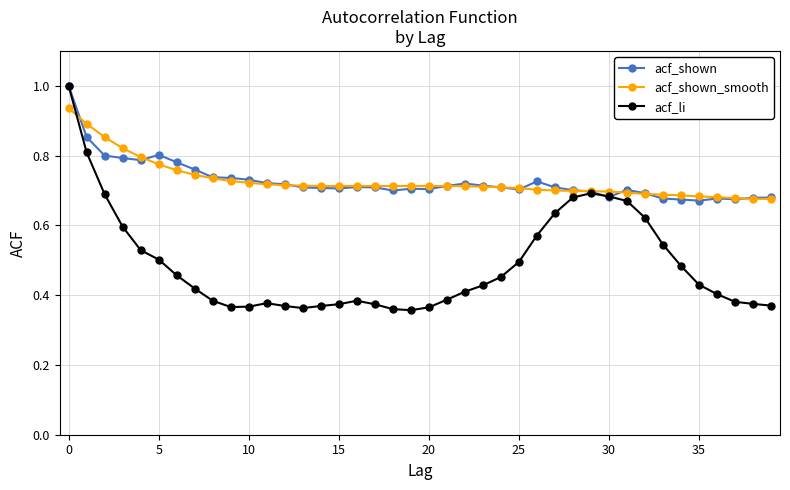

Which series has the largest range (max minus min)?

acf_li